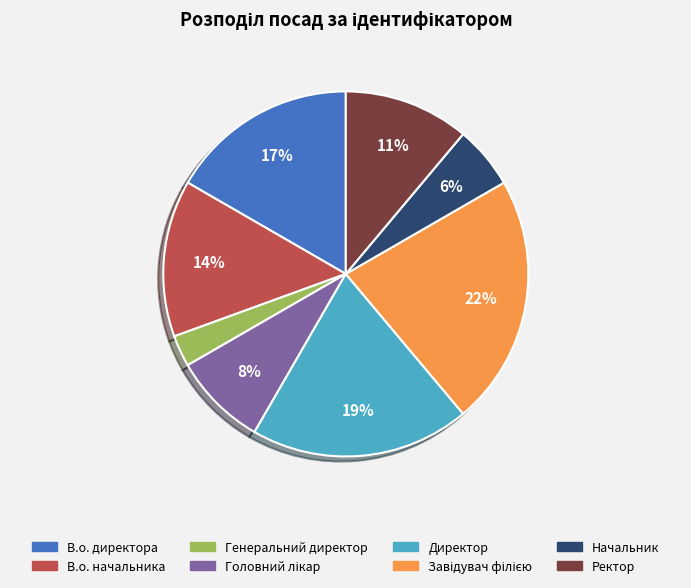

Approximately how many times larger is the value at Начальник compared to Ректор?

0.5